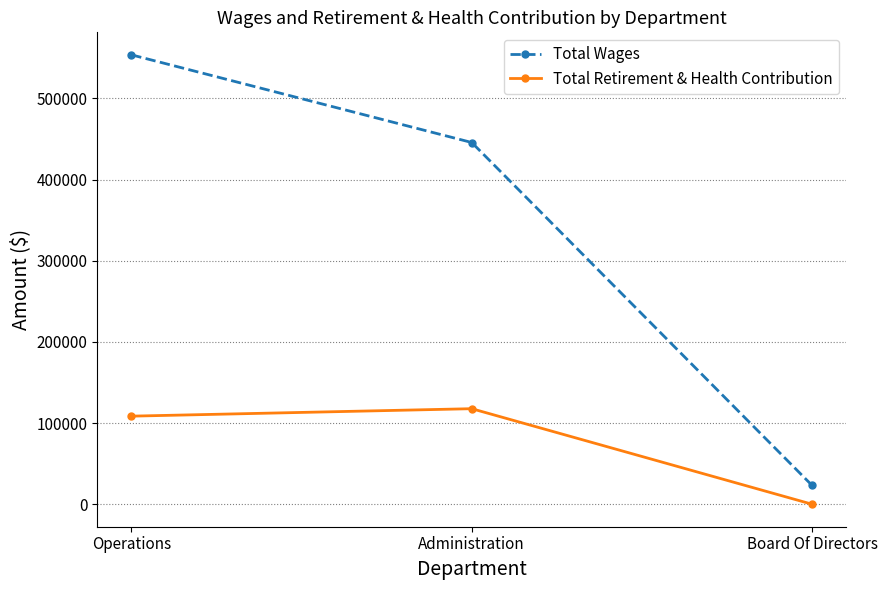

Count the number of data series in this chart.

2